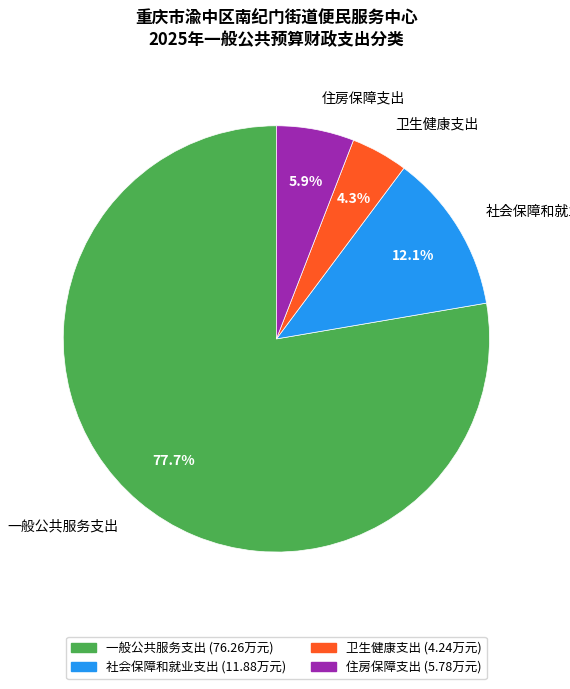

What is the ratio of the value at 社会保障和就业支出 to the value at 卫生健康支出?

2.8